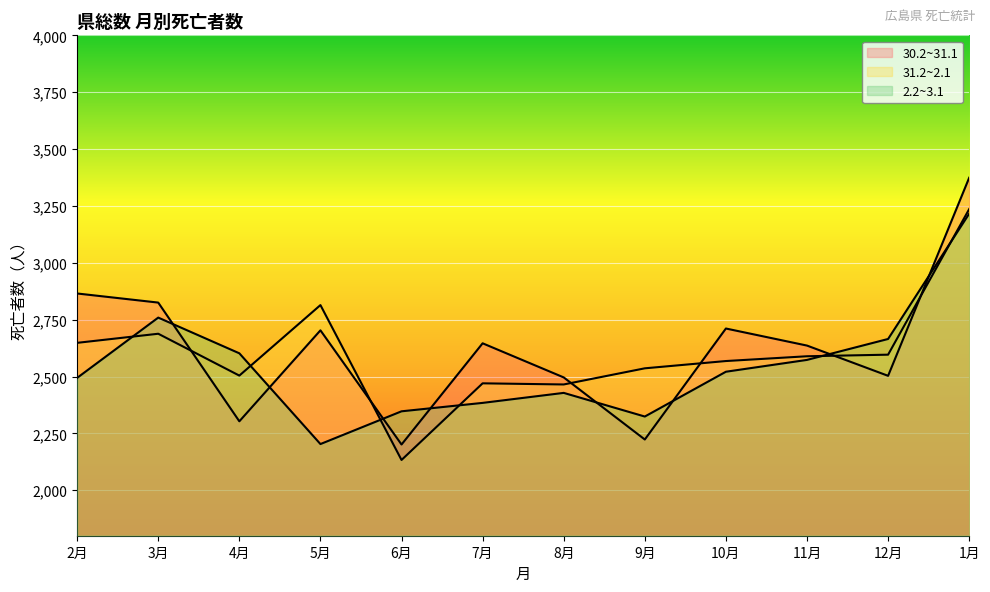

What is the label of the 7th point from the right?

7月